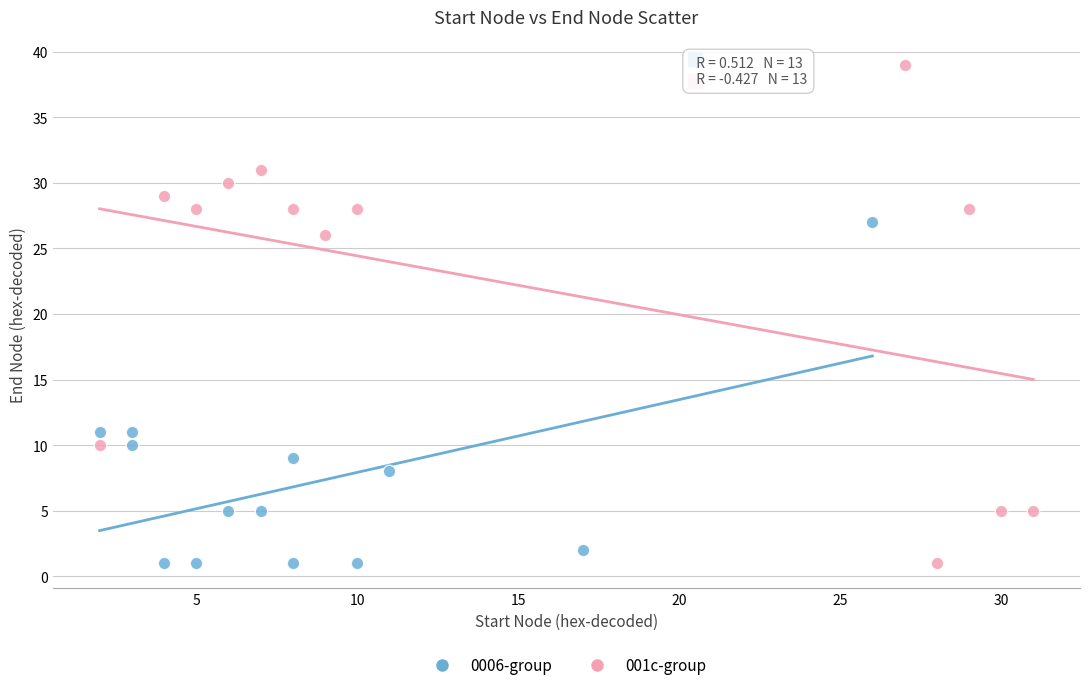

Which series contains the highest Y value?

001c-group